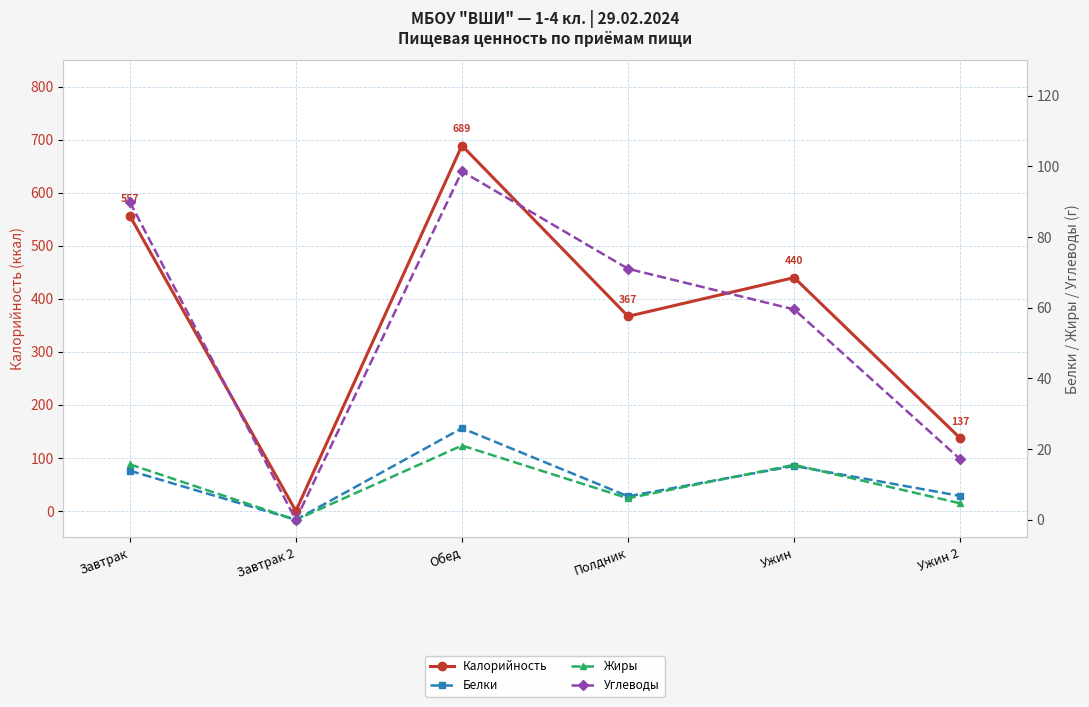

How many data points in Жиры are above 15?

3